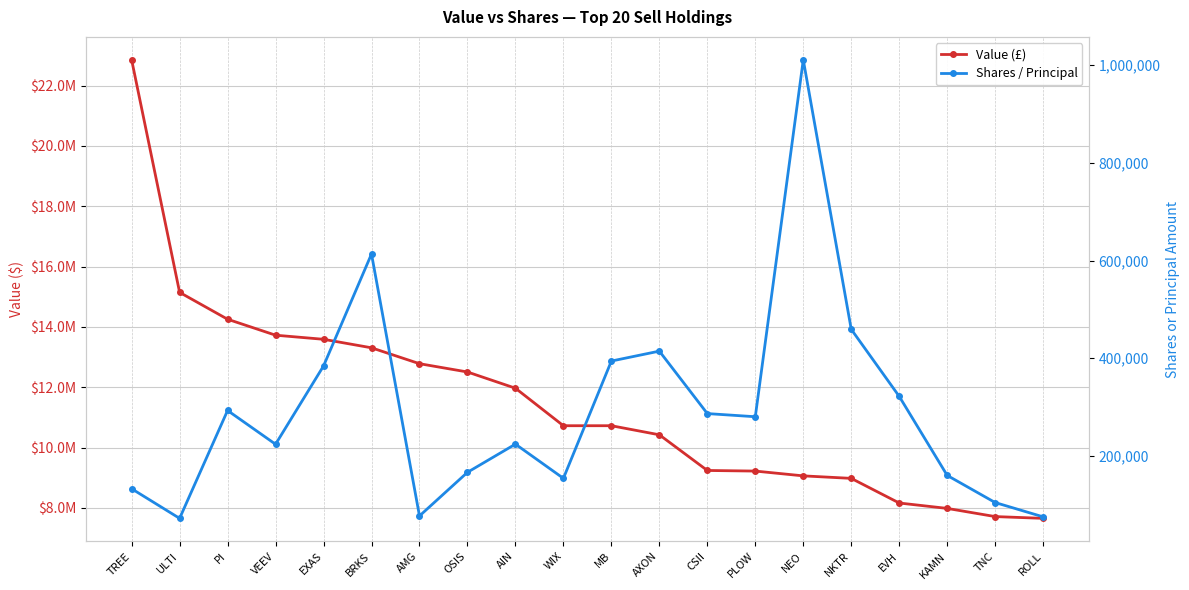

Reading left to right, transcribe all the data shown in this chart.

Value (£): TREE=22857000	ULTI=15145000	PI=14254000	VEEV=13725000	EXAS=13589000	BRKS=13307000	AMG=12780000	OSIS=12505000	AIN=11967000	WIX=10723000	MB=10723000	AXON=10422000	CSII=9239000	PLOW=9219000	NEO=9060000	NKTR=8977000	EVH=8160000	KAMN=7981000	TNC=7710000	ROLL=7651000
Shares / Principal: TREE=132738	ULTI=72098	PI=292992	VEEV=223860	EXAS=384194	BRKS=613529	AMG=77050	OSIS=166398	AIN=224098	WIX=154065	MB=394245	AXON=414566	CSII=286660	PLOW=280211	NEO=1011124	NKTR=459201	EVH=321888	KAMN=160041	TNC=104469	ROLL=75183